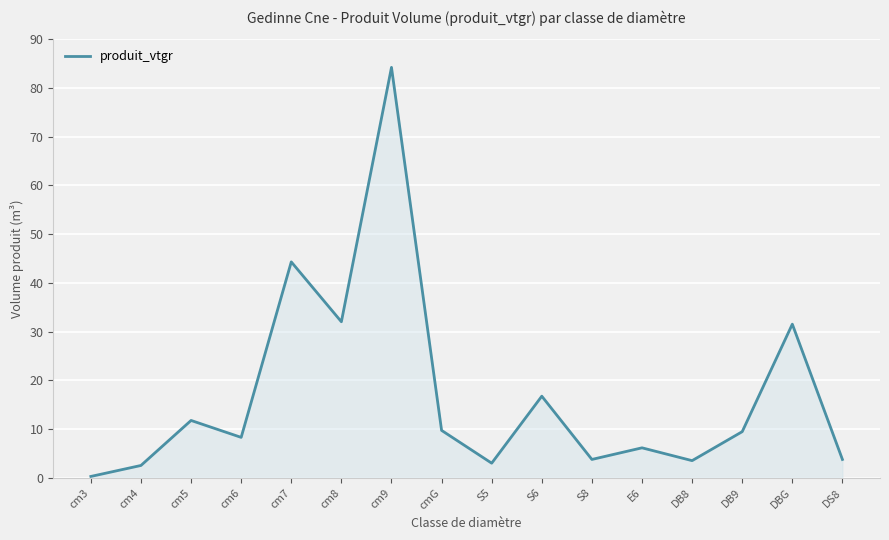

The value at cm8 is 32.0. True or false?

True